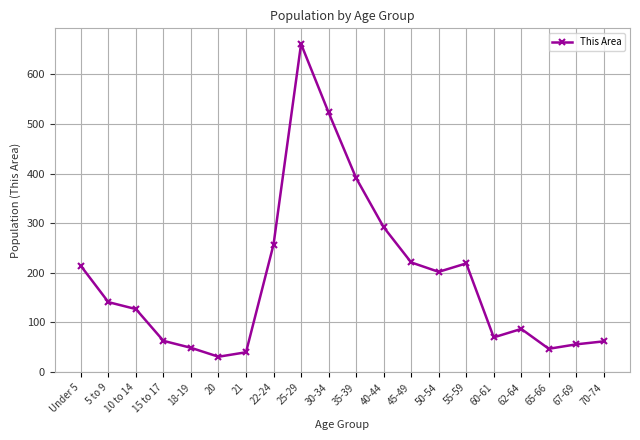

At which category does the data reach its first local valley?

20